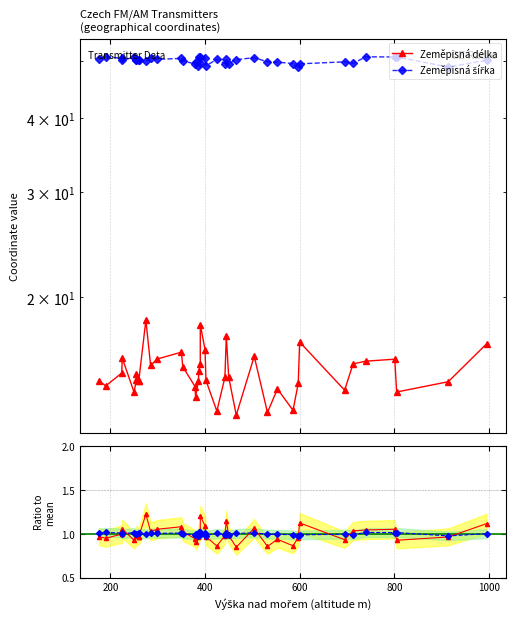

What value does the Zeměpisná délka series have at 1000?

14.5